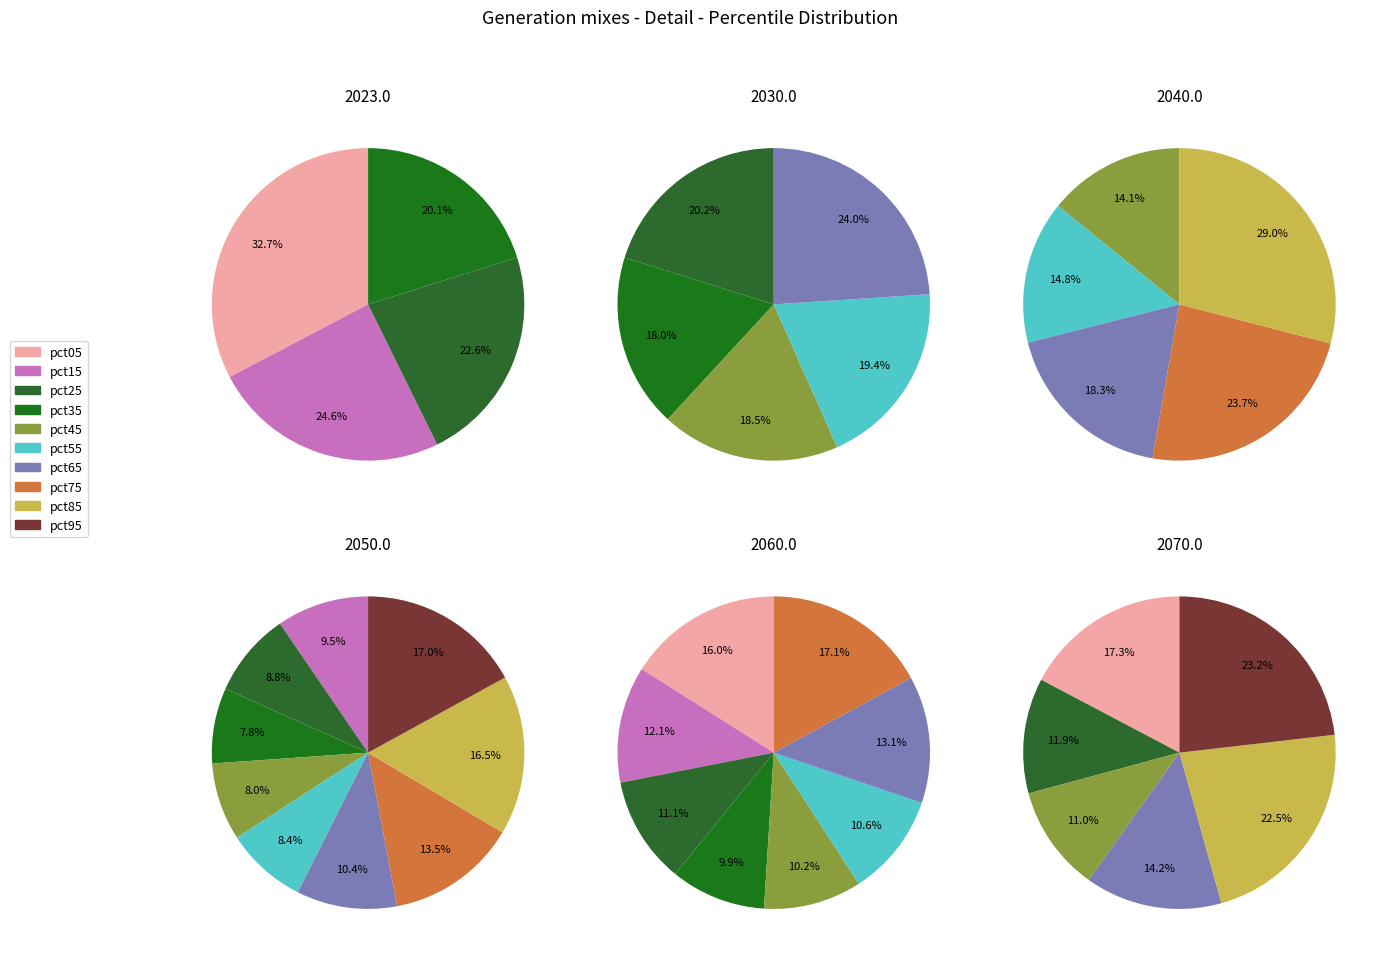

What is the smallest slice in the pie chart?

pct35